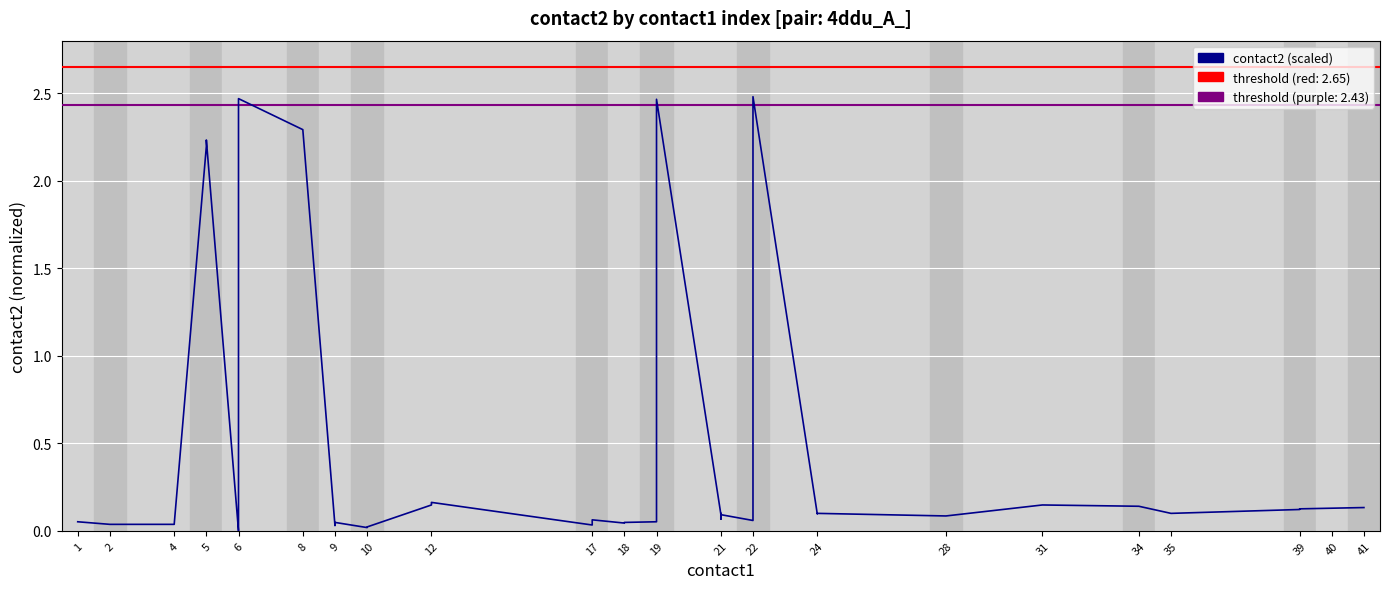

What is the average value?

0.5